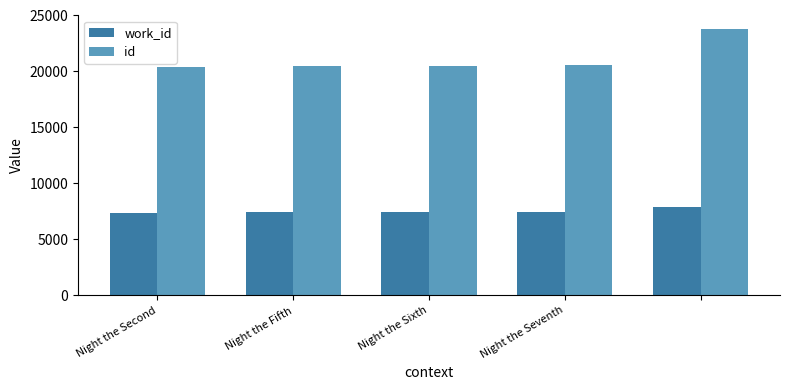

Count the number of data series in this chart.

2